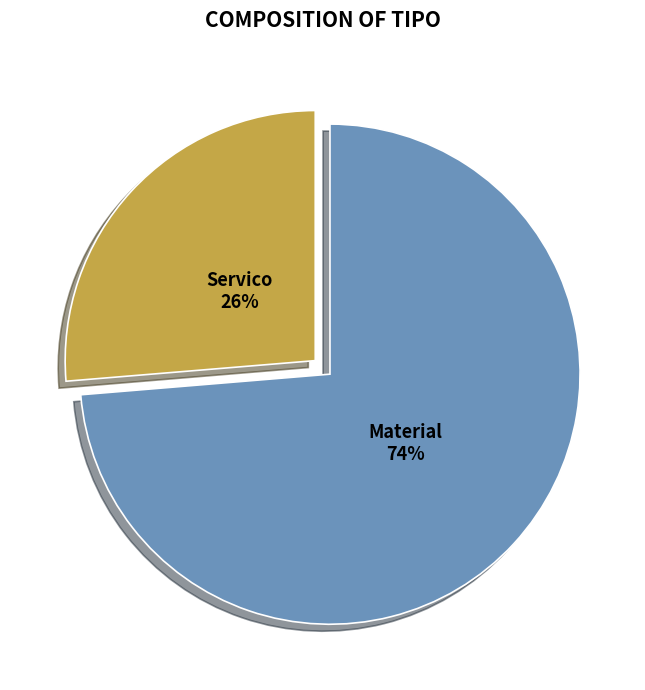

What percentage is the Servico slice, to the nearest percent?

26%